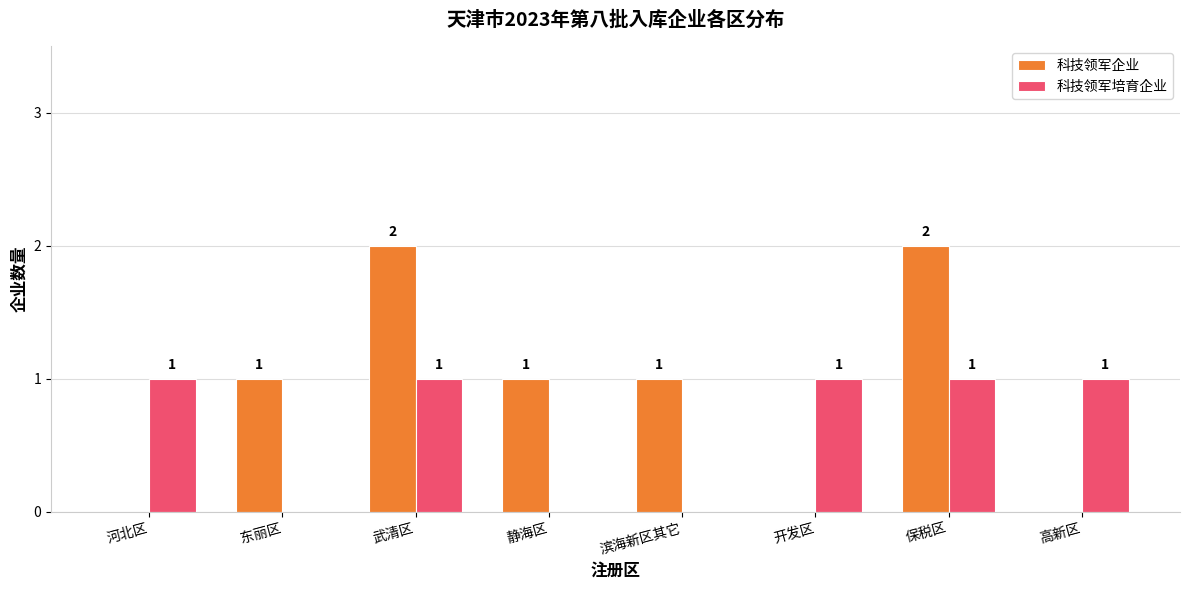

Is the value of 科技领军企业 at 保税区 greater than the value of 科技领军培育企业 at 东丽区?

Yes